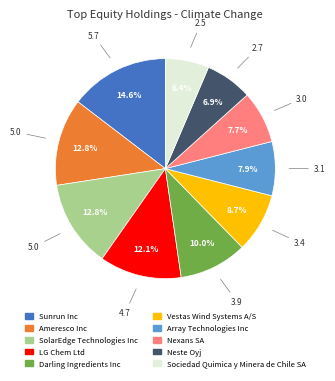

The Darling Ingredients Inc slice represents 10% of the pie. True or false?

True